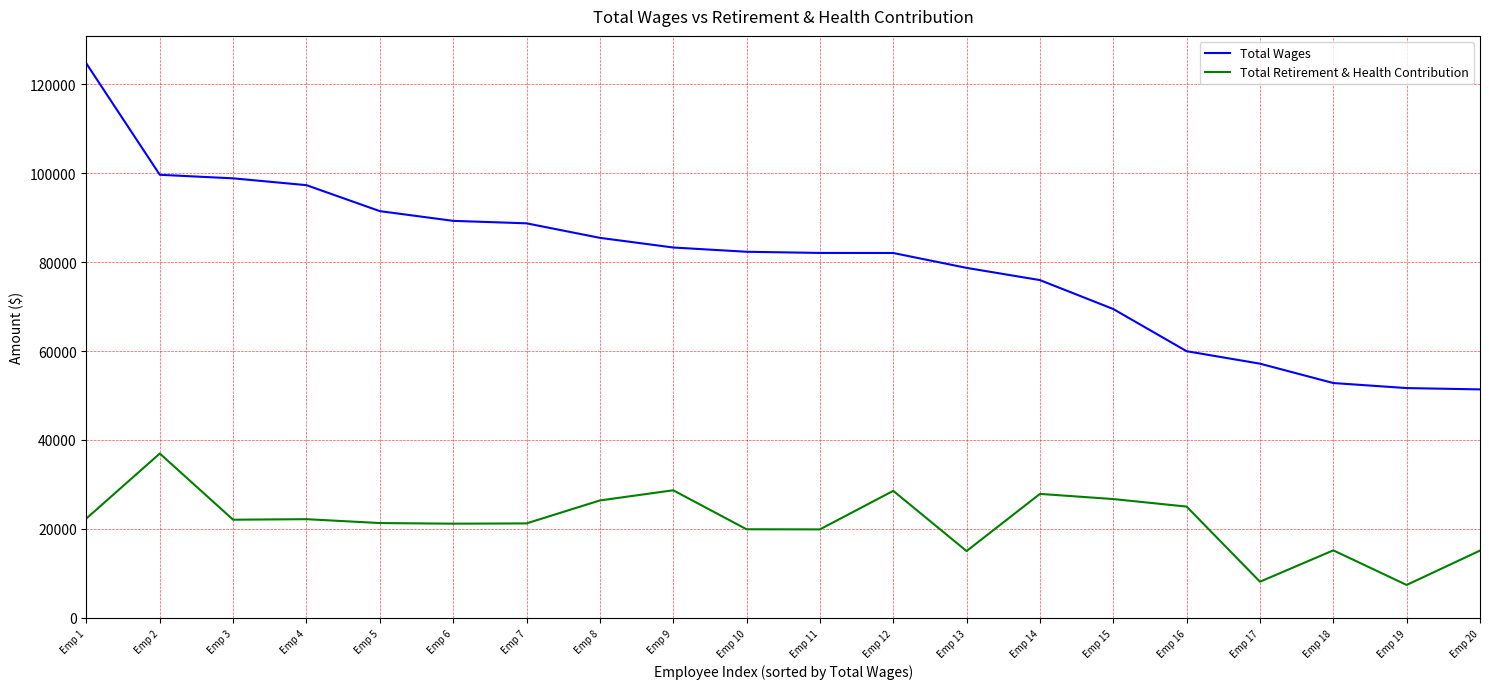

The value of Total Wages at Emp 10 is 82307. True or false?

True